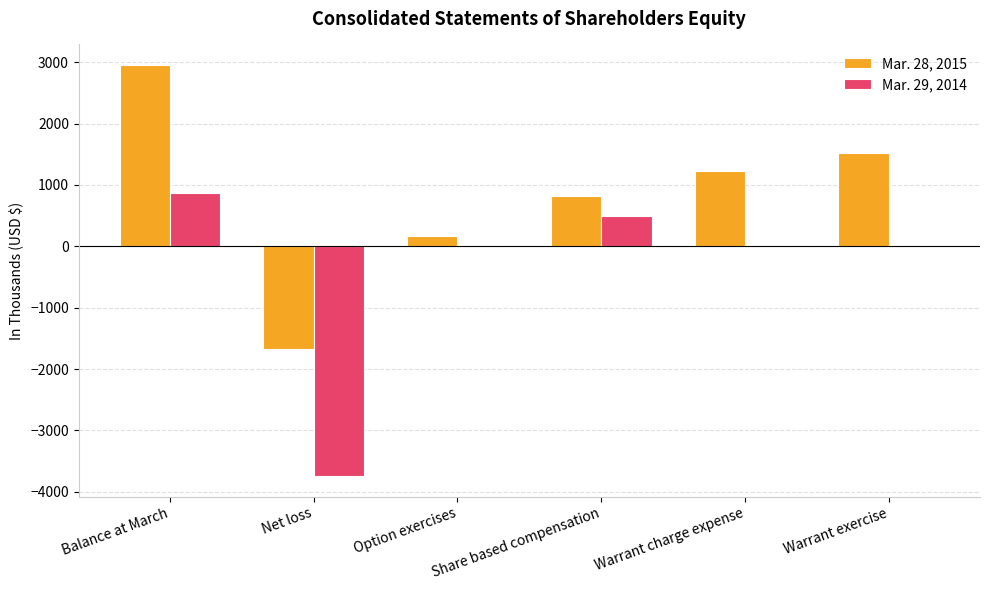

What are all the series names shown in the legend?

Mar. 28, 2015, Mar. 29, 2014